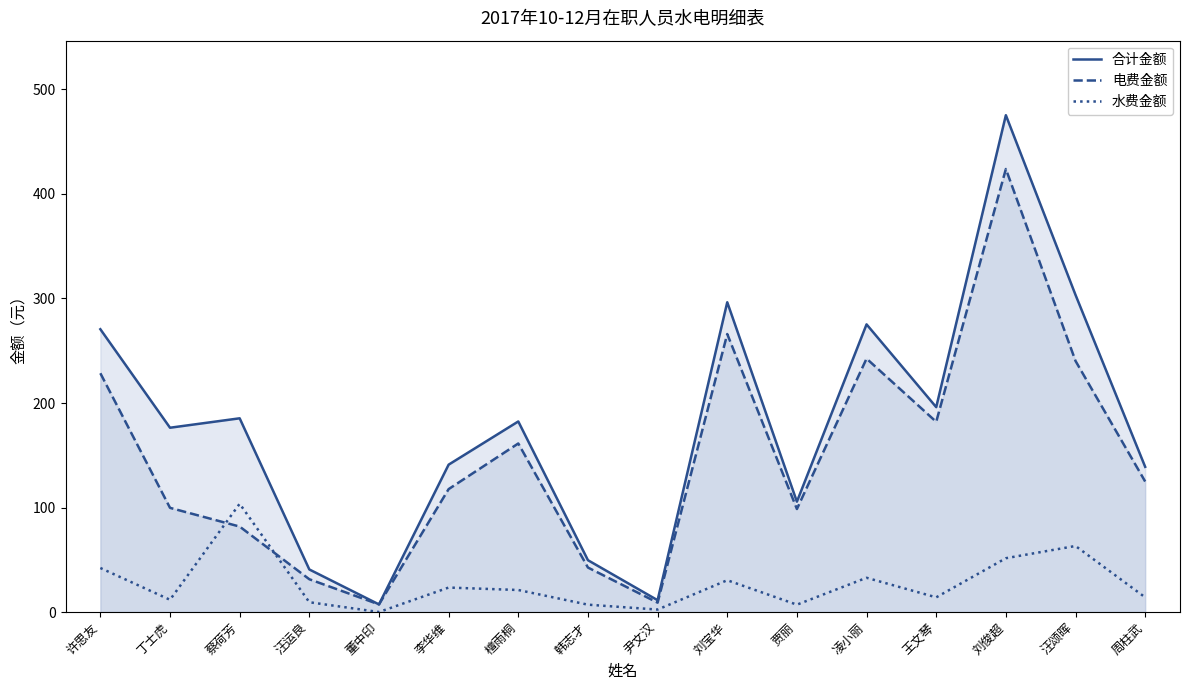

At which label is 合计金额 closest to 241?

许思友